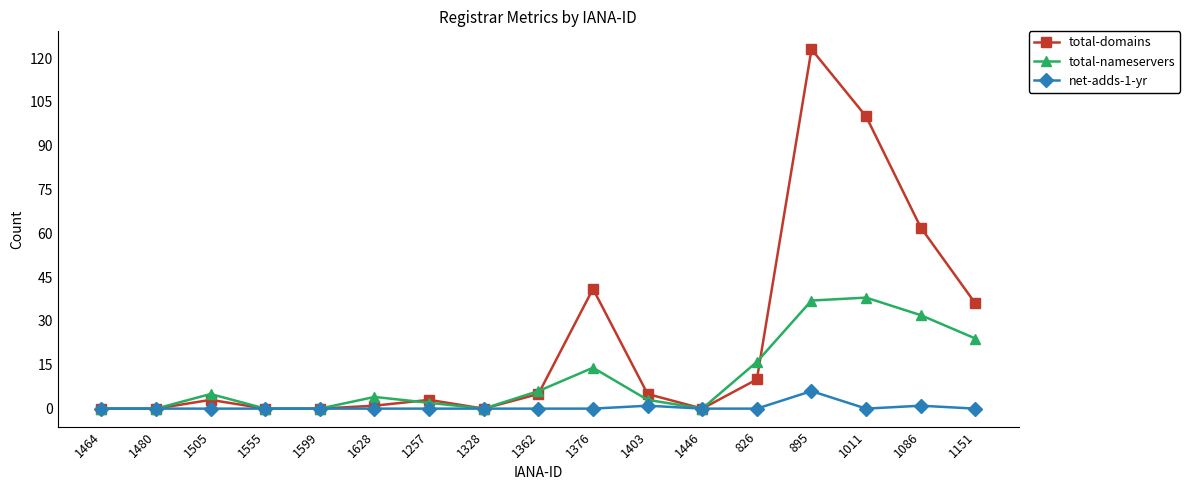

What is the label of the 3rd point from the left?

1505